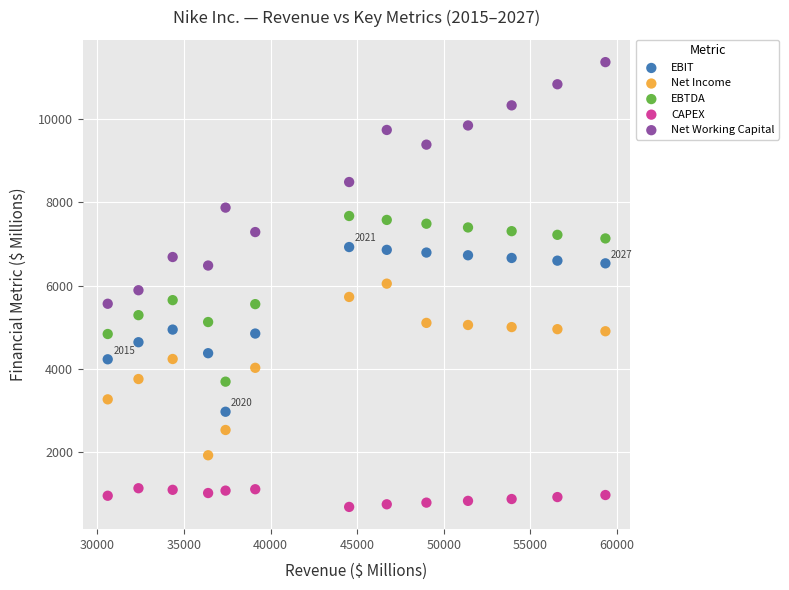

What are all the series names shown in the legend?

EBIT, Net Income, EBTDA, CAPEX, Net Working Capital